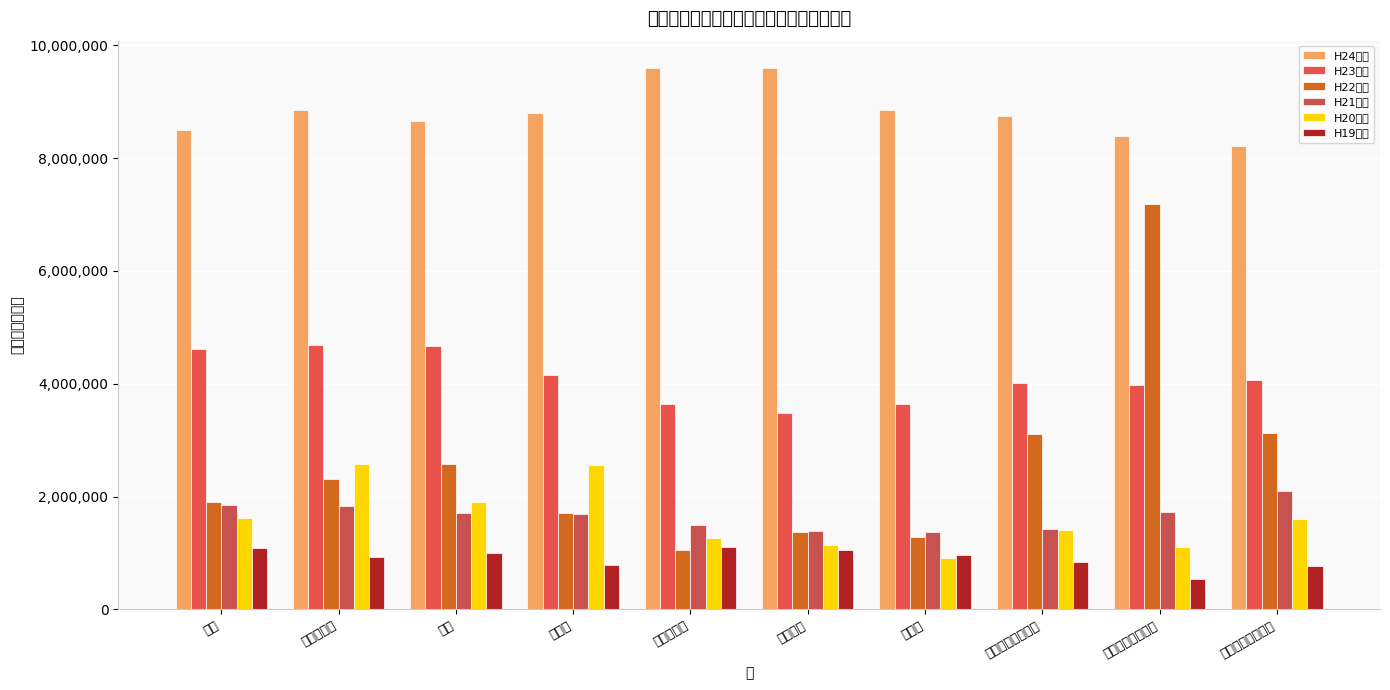

How many data points in H19年度 are less than 964139?

5